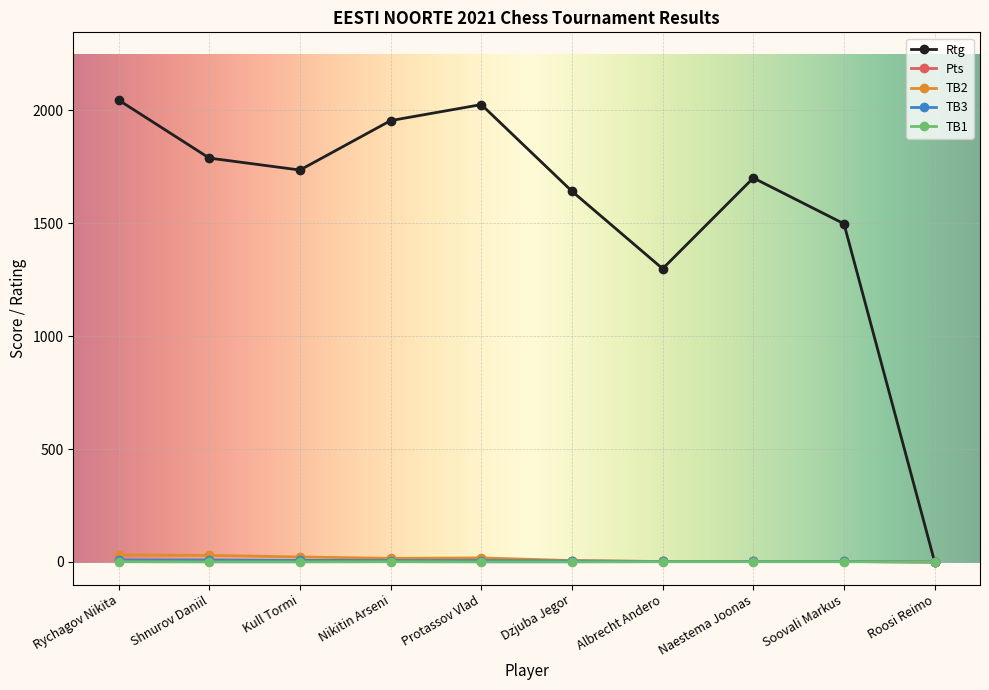

How many lines are shown in the chart?

5